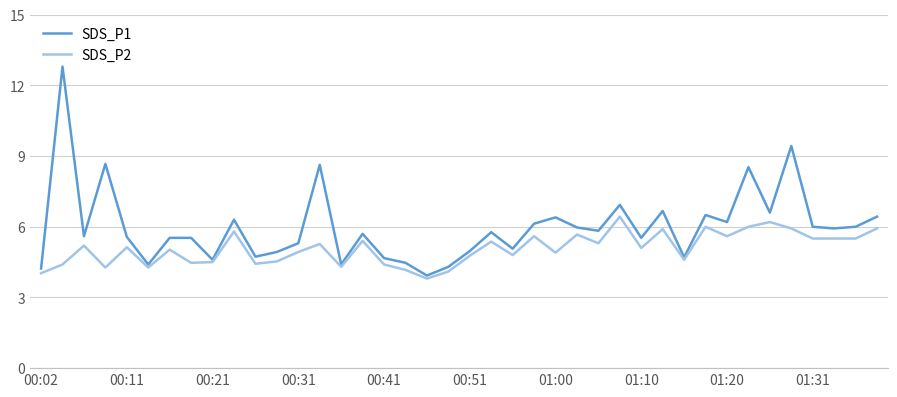

Rank the series by their average value, from highest to lowest.

SDS_P1, SDS_P2